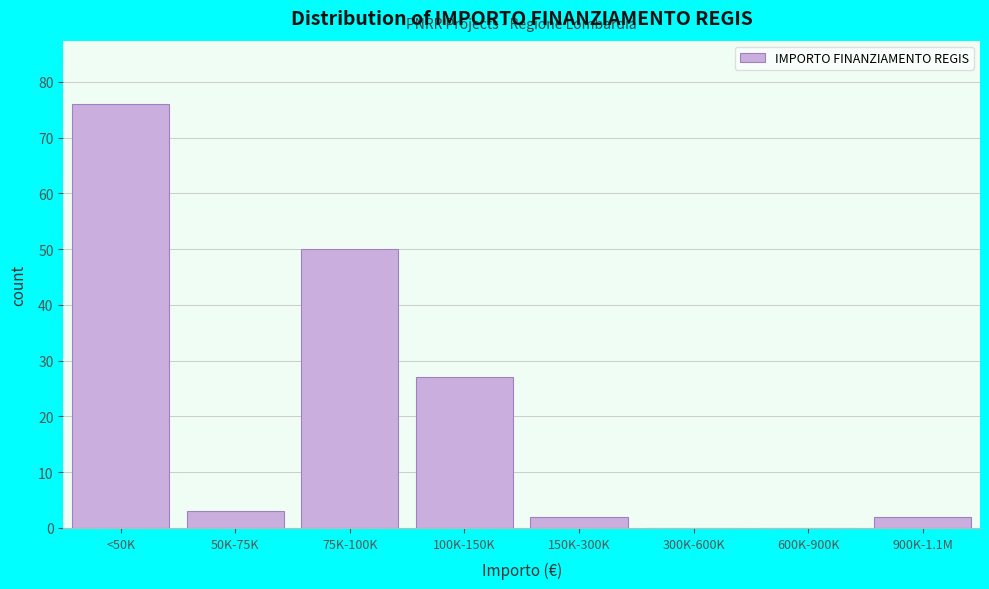

Reading left to right, extract all data points from this chart.

<50K=76	50K-75K=3	75K-100K=50	100K-150K=27	150K-300K=2	300K-600K=0	600K-900K=0	900K-1.1M=2